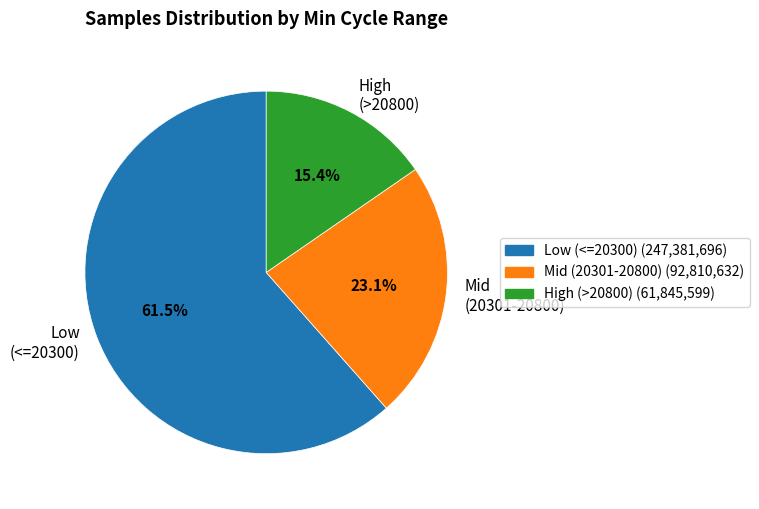

Approximately how many times larger is the value at Mid (20301-20800) compared to Low (<=20300)?

0.4